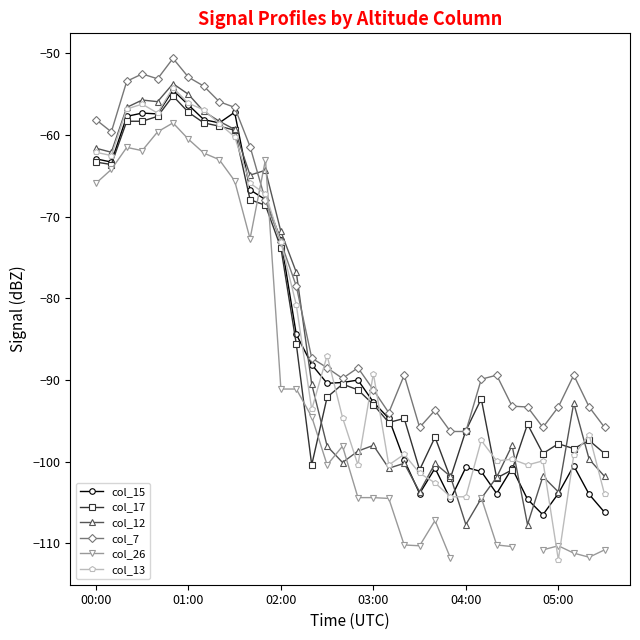

At which label is col_15 closest to -80?

13